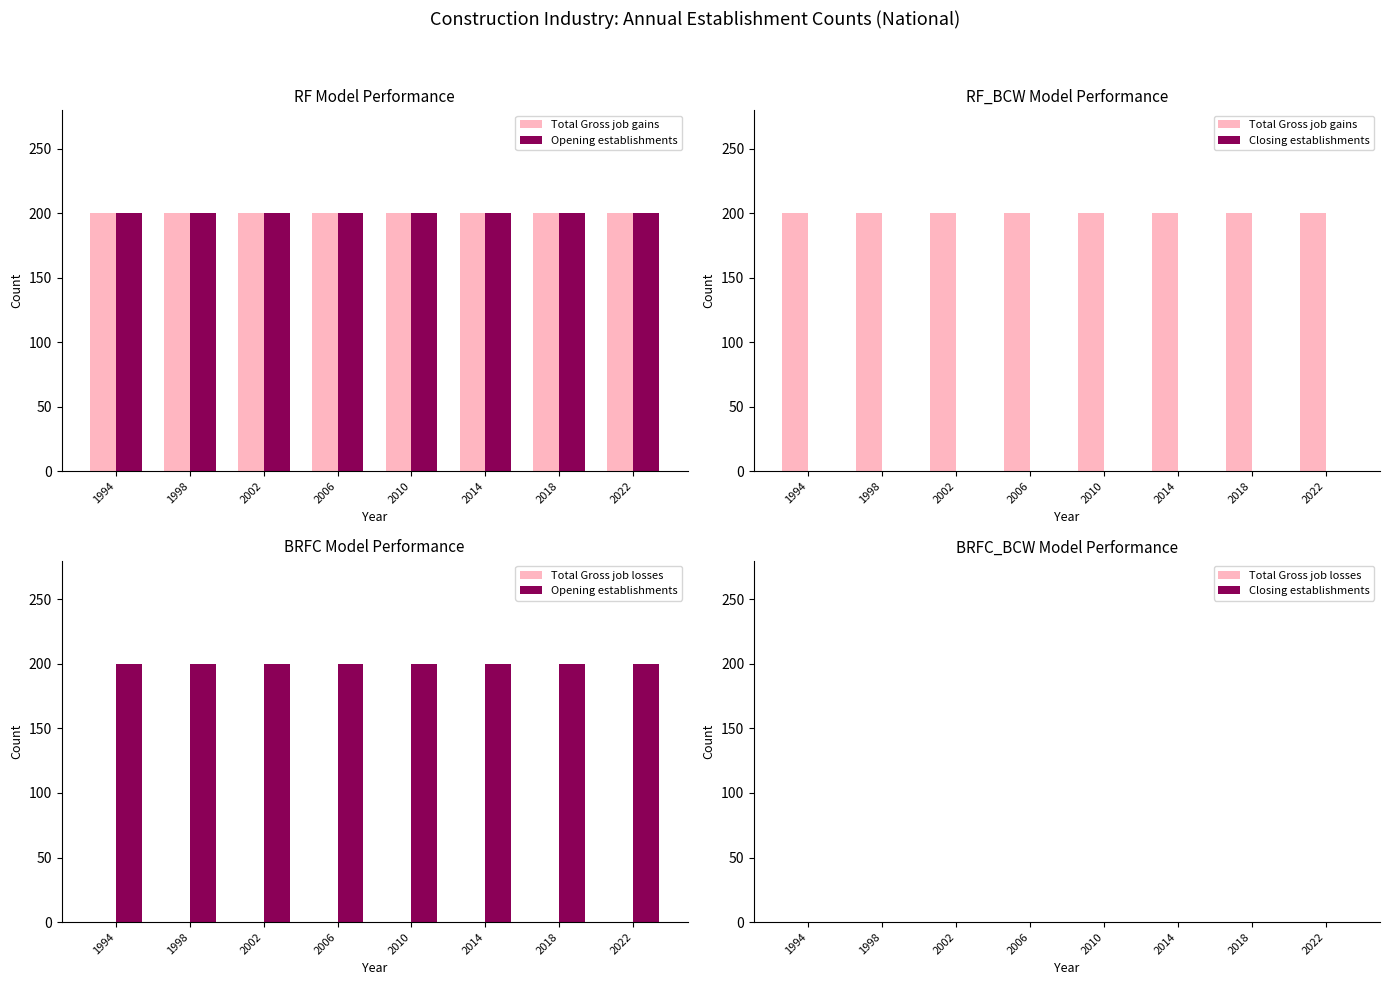

Which series has the widest spread of values?

Total Gross job gains